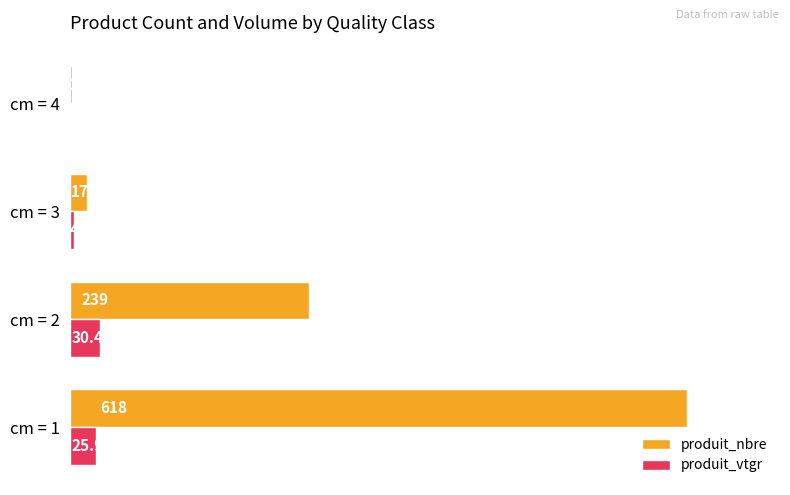

Is the value of produit_nbre at cm = 2 greater than the value of produit_vtgr at cm = 3?

Yes